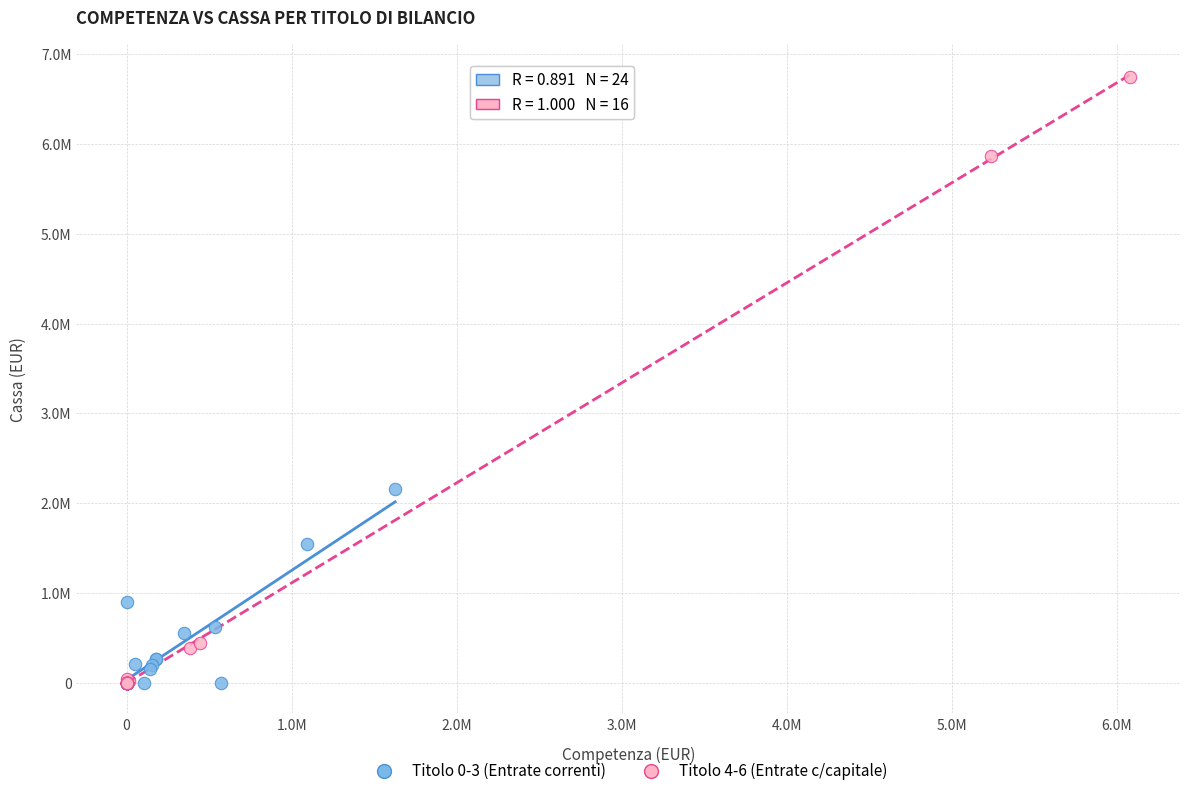

What are all the series names shown in the legend?

Titolo 0-3 (Entrate correnti), Titolo 4-6 (Entrate c/capitale)